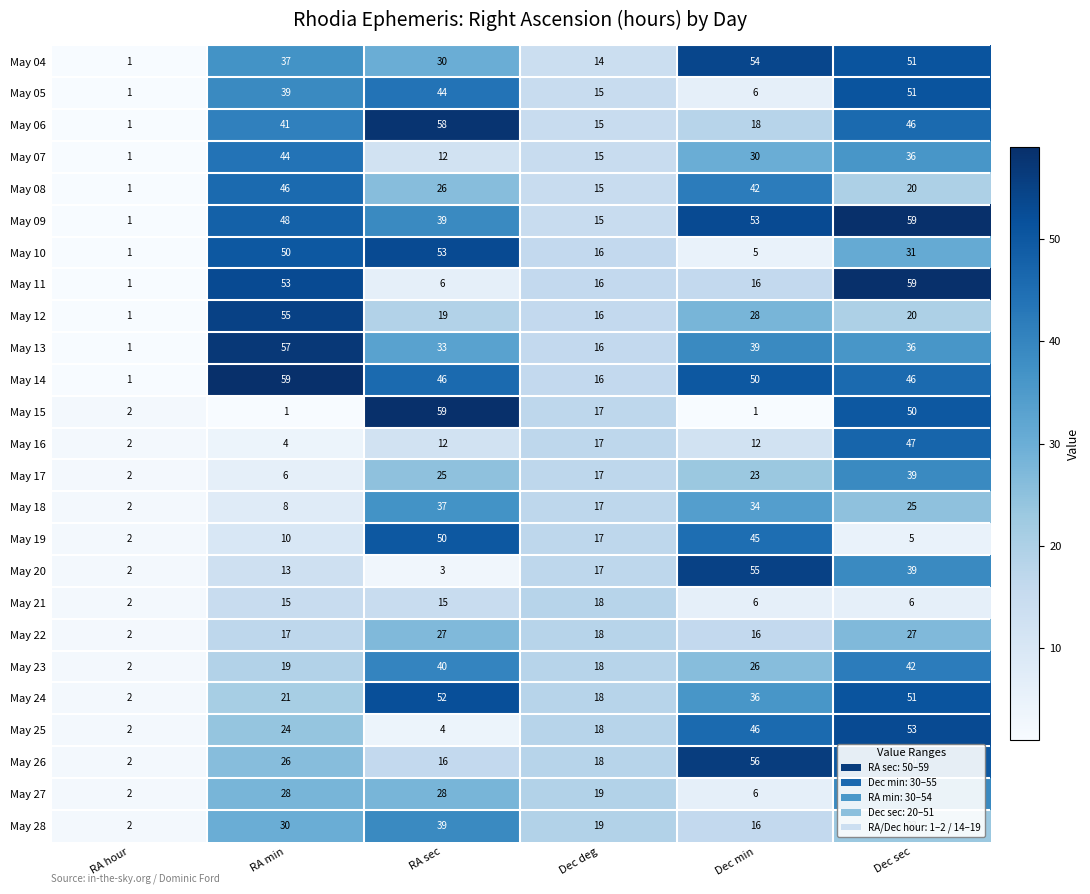

At which category is the sum across all series the highest?

Dec sec